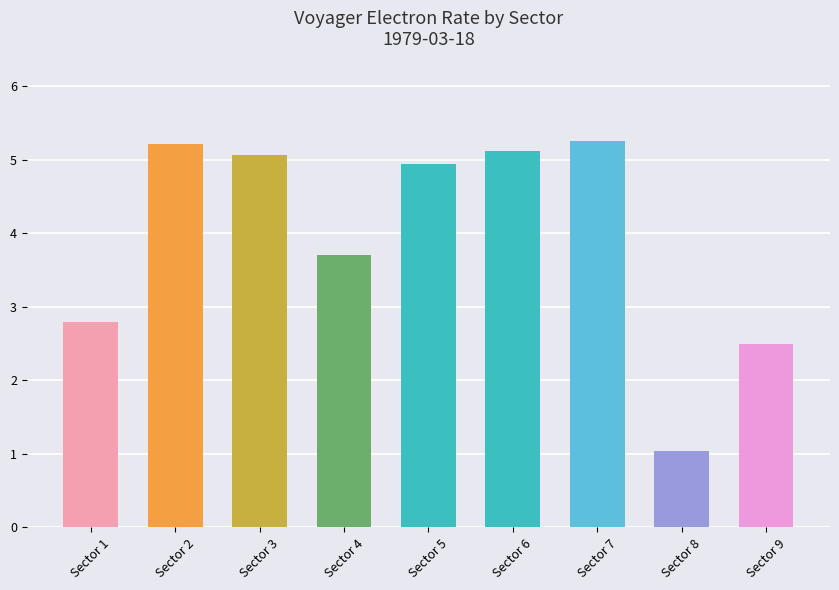

Where does the data first go above 4?

Sector 2